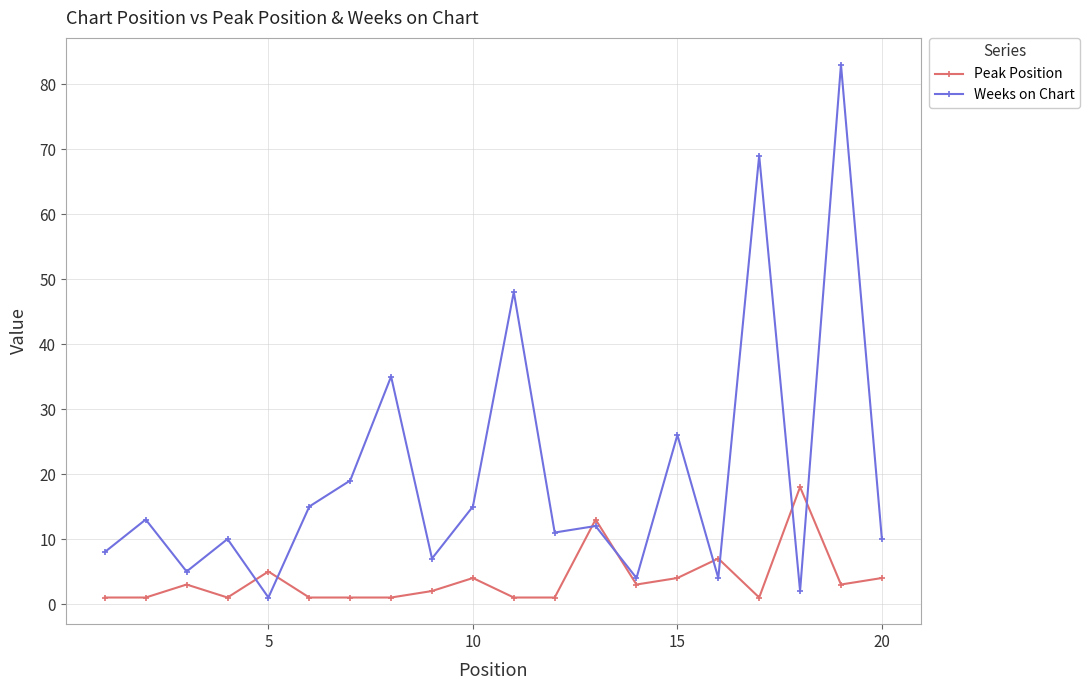

Which series ends up on top after the final intersection of Weeks on Chart and Peak Position?

Weeks on Chart